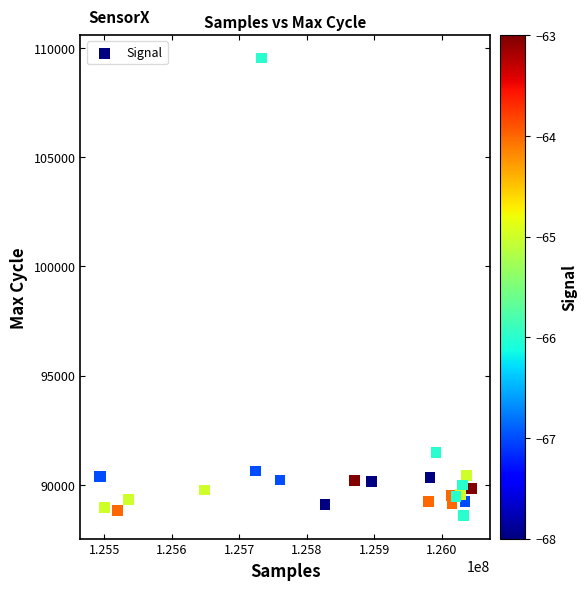

What Y value in the scatter plot is closest to 99057?

91478